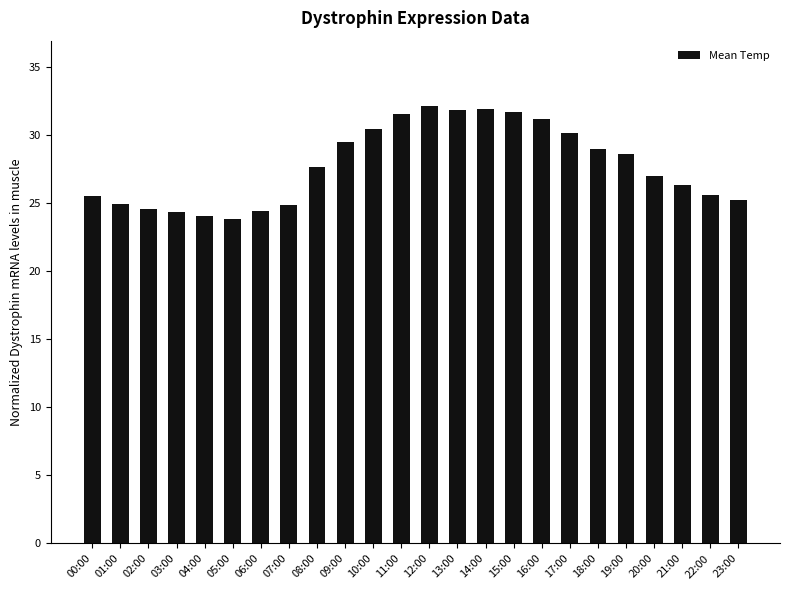

What is the label of the 8th bar from the right?

16:00